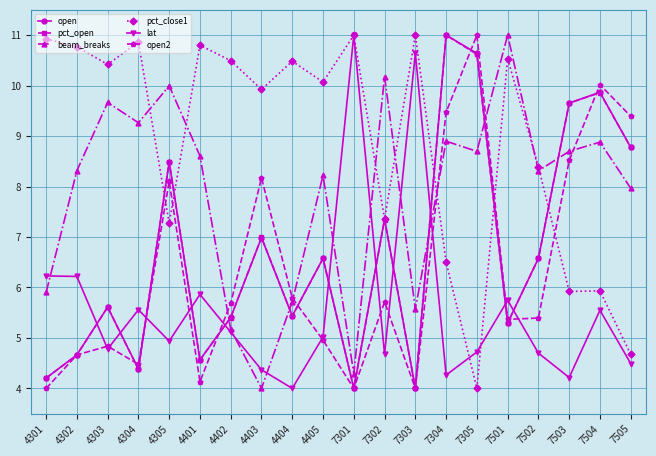

Read the pct_close1 value at 7504.

5.9